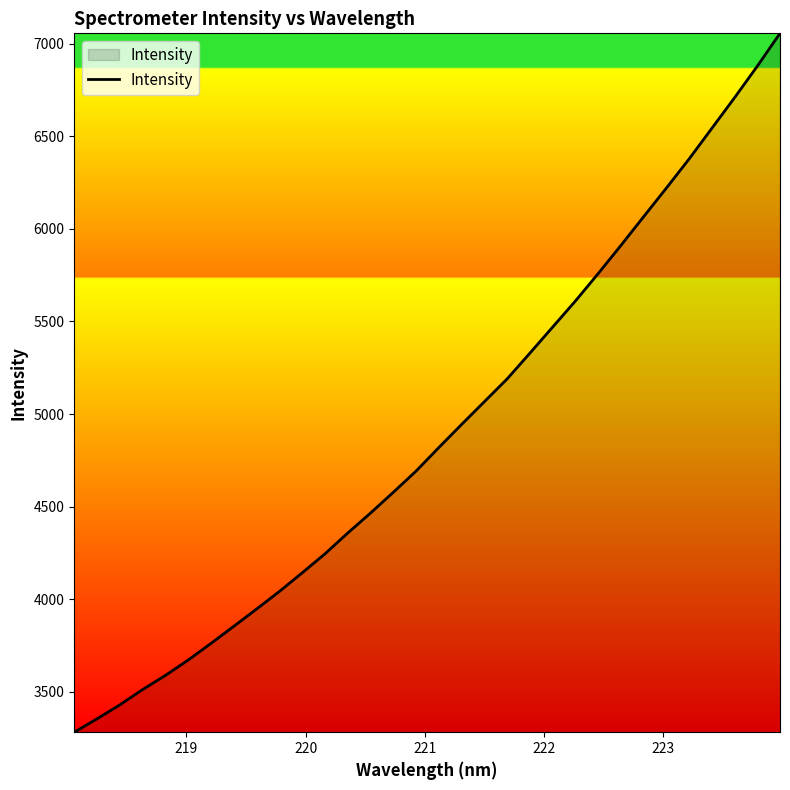

Reading left to right, list all the values displayed in this chart.

3281.9	3354.2	3429.7	3512.3	3588.7	3671.7	3761.6	3853.8	3947.0	4041.9	4142.4	4244.8	4357.3	4465.2	4577.1	4691.7	4818.8	4943.4	5066.4	5189.3	5328.3	5469.2	5610.0	5757.9	5909.9	6065.3	6220.0	6377.3	6542.8	6708.2	6878.6	7056.1